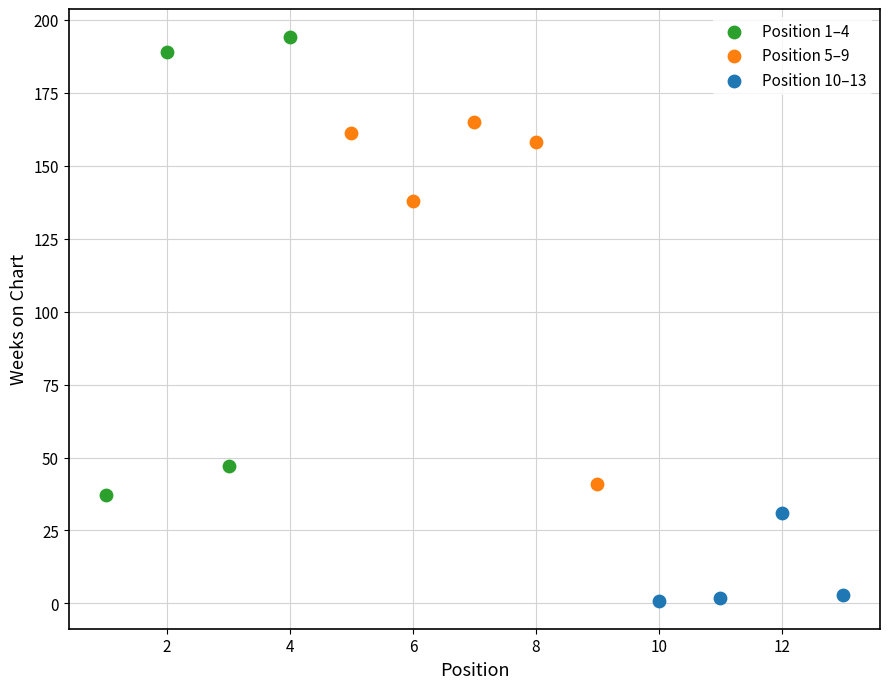

Which series reaches the minimum Y coordinate?

Position 10–13